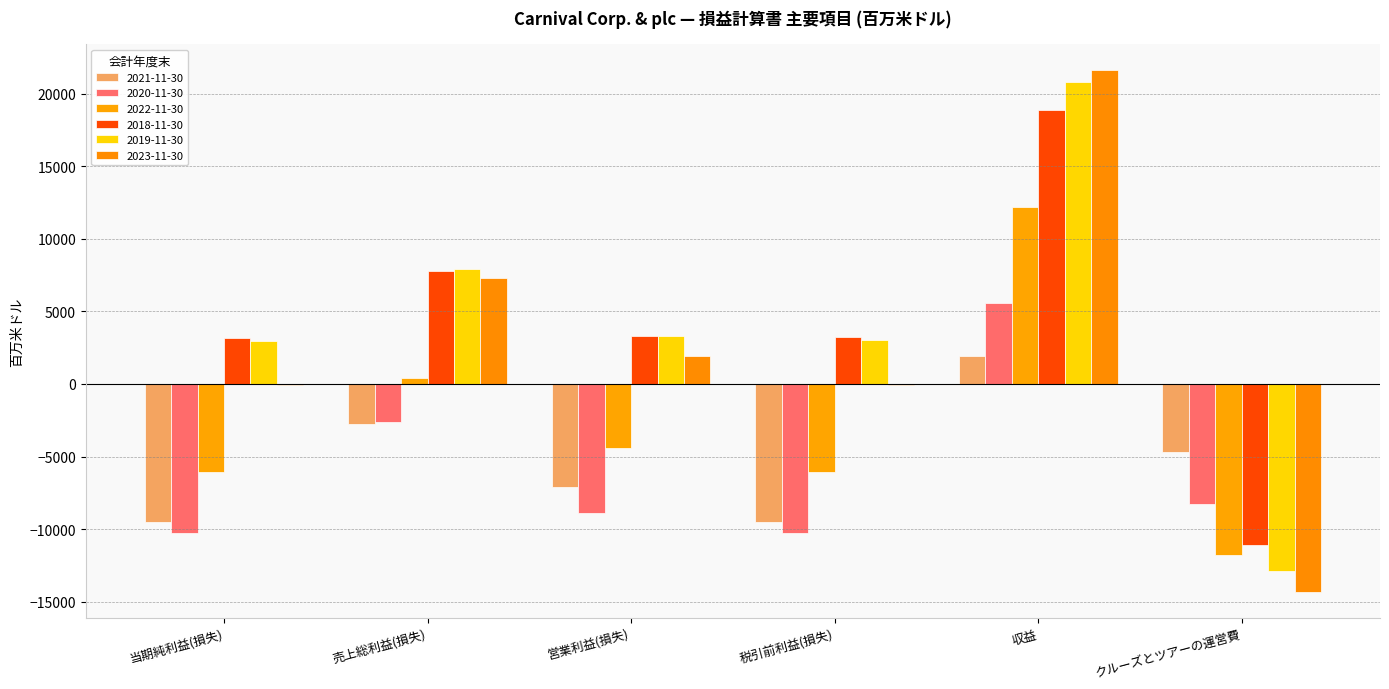

Which series has the largest range (max minus min)?

2023-11-30